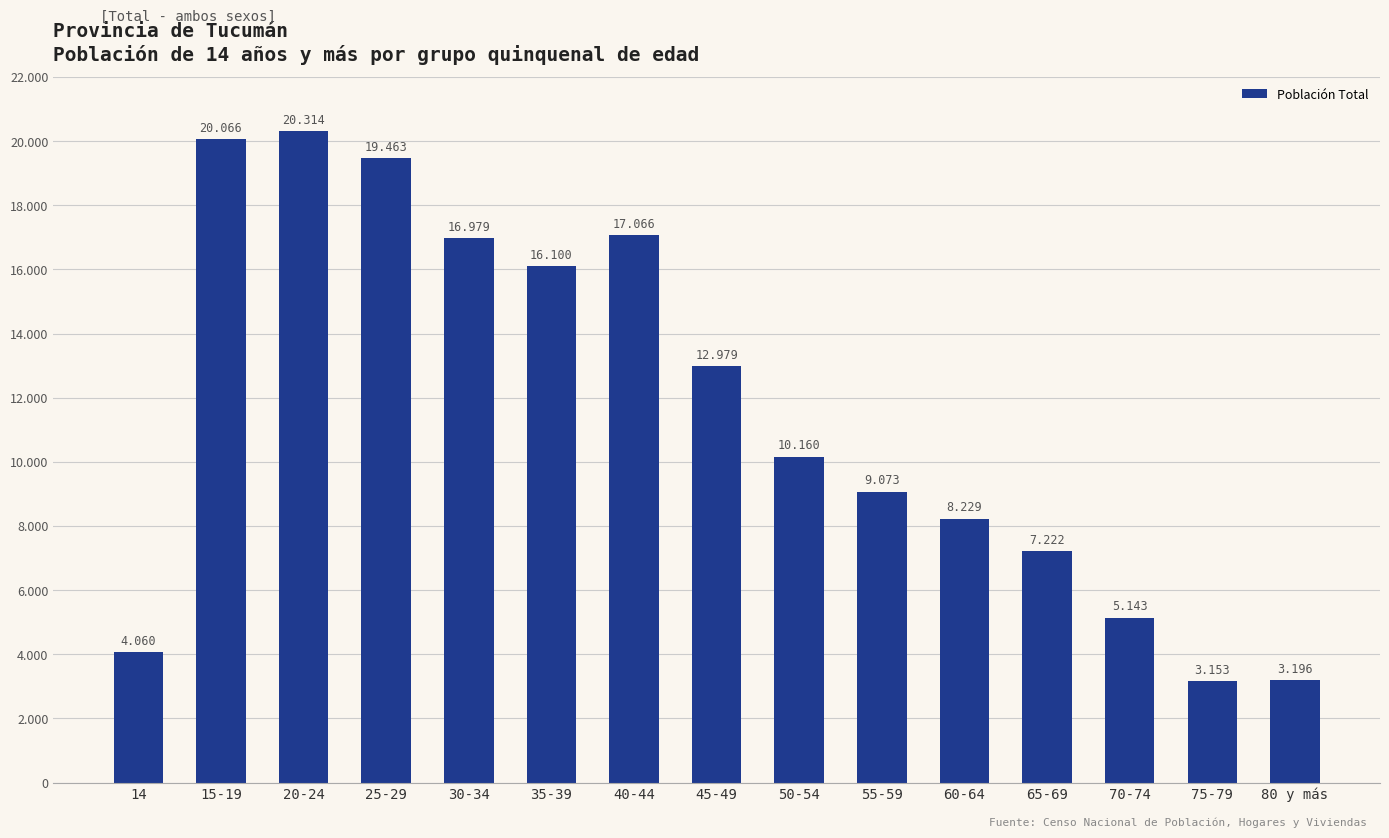

What is the smallest value displayed?

3153